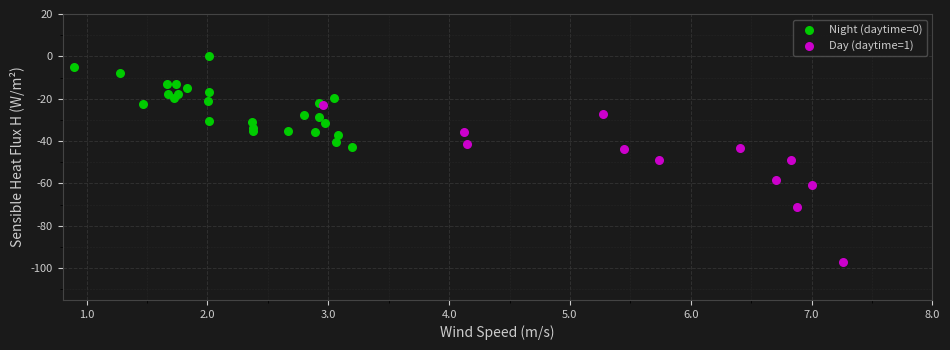

Which series reaches the maximum Y coordinate?

Night (daytime=0)